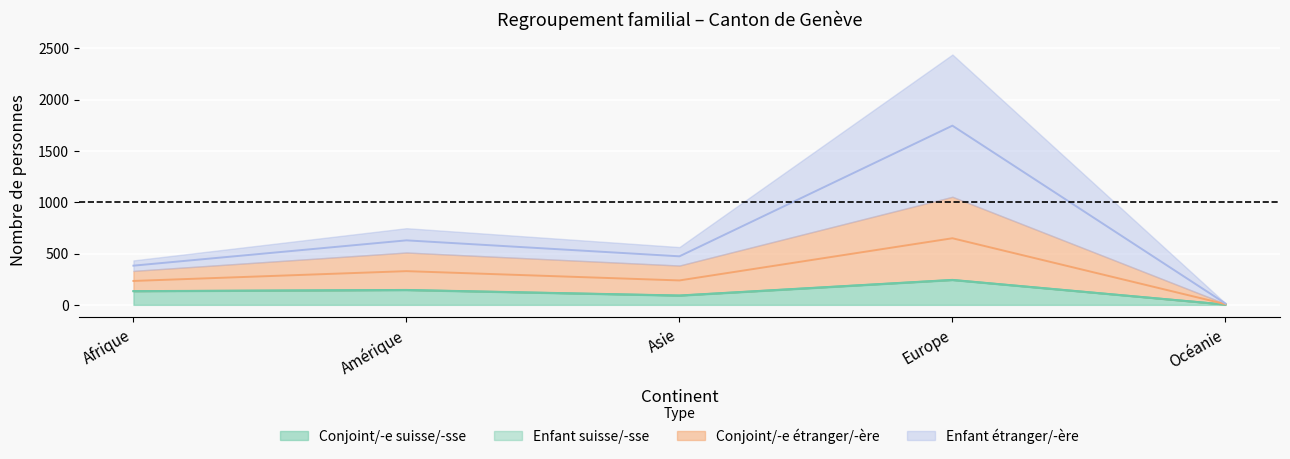

Does the chart display data point markers on the line(s)?

No